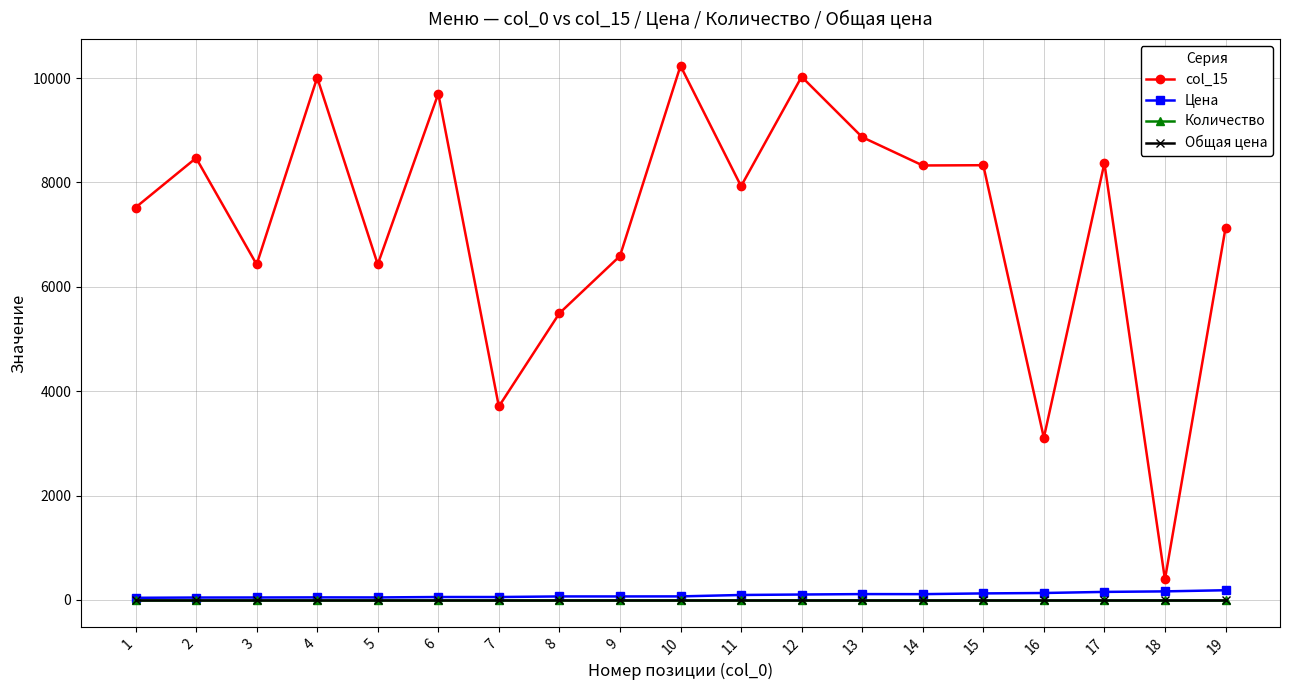

Reading right to left, list all the values displayed in this chart.

col_15: 19=7125	18=393	17=8369	16=3108	15=8330	14=8325	13=8868	12=10025	11=7928	10=10234	9=6590	8=5493	7=3707	6=9701	5=6430	4=10009	3=6429	2=8468	1=7519
Цена: 19=186	18=164	17=154	16=133	15=125	14=111	13=112	12=104	11=95	10=68	9=67	8=67	7=56	6=56	5=48	4=49	3=47	2=46	1=41
Количество: 19=0	18=0	17=0	16=0	15=0	14=0	13=0	12=0	11=0	10=0	9=0	8=0	7=0	6=0	5=0	4=0	3=0	2=0	1=0
Общая цена: 19=0	18=0	17=0	16=0	15=0	14=0	13=0	12=0	11=0	10=0	9=0	8=0	7=0	6=0	5=0	4=0	3=0	2=0	1=0